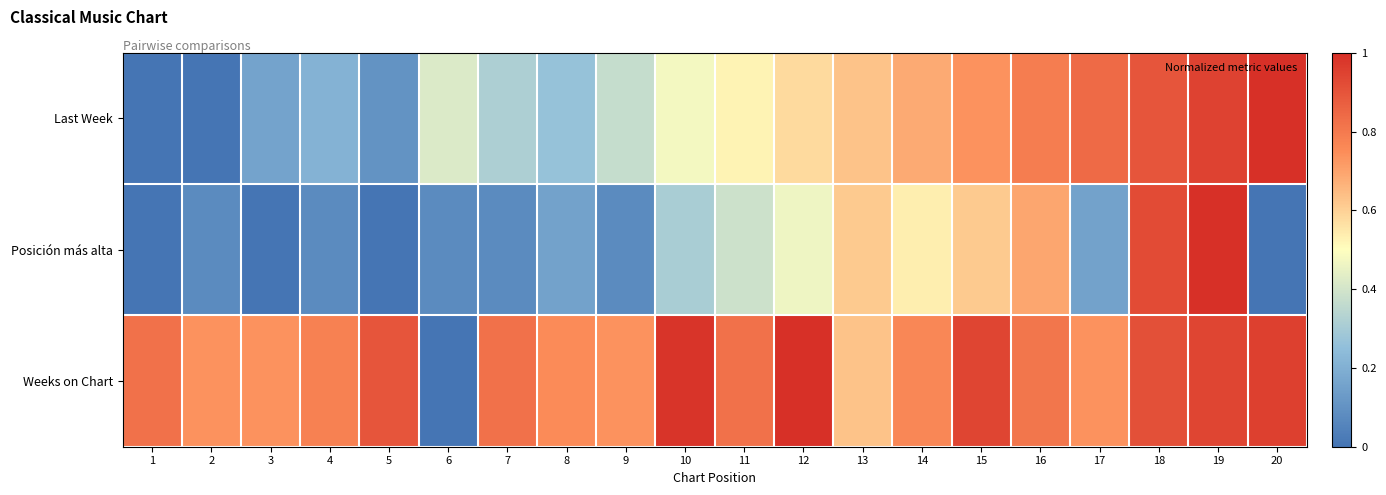

Reading right to left, extract all data points from this chart.

Last Week: 20=1.0	19=0.9	18=0.9	17=0.8	16=0.8	15=0.7	14=0.7	13=0.6	12=0.6	11=0.5	10=0.5	9=0.4	8=0.3	7=0.3	6=0.4	5=0.1	4=0.2	3=0.2	2=0.0	1=0.0
Posición más alta: 20=0.0	19=1.0	18=0.9	17=0.2	16=0.7	15=0.6	14=0.5	13=0.6	12=0.5	11=0.4	10=0.3	9=0.1	8=0.2	7=0.1	6=0.1	5=0.0	4=0.1	3=0.0	2=0.1	1=0.0
Weeks on Chart: 20=1.0	19=0.9	18=0.9	17=0.7	16=0.8	15=0.9	14=0.8	13=0.6	12=1.0	11=0.8	10=1.0	9=0.7	8=0.8	7=0.8	6=0.0	5=0.9	4=0.8	3=0.7	2=0.7	1=0.8